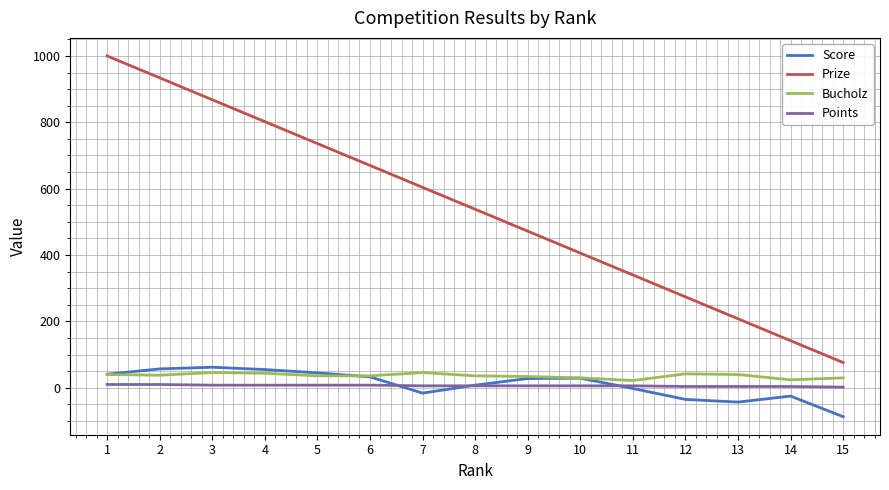

List the series in order of their peak value, highest first.

Prize, Score, Bucholz, Points